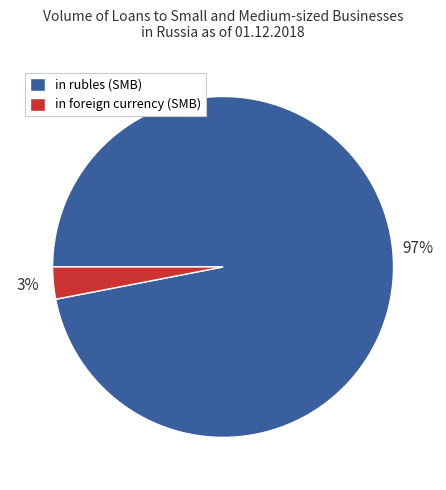

Between in rubles (SMB) and in foreign currency (SMB), which is larger?

in rubles (SMB)